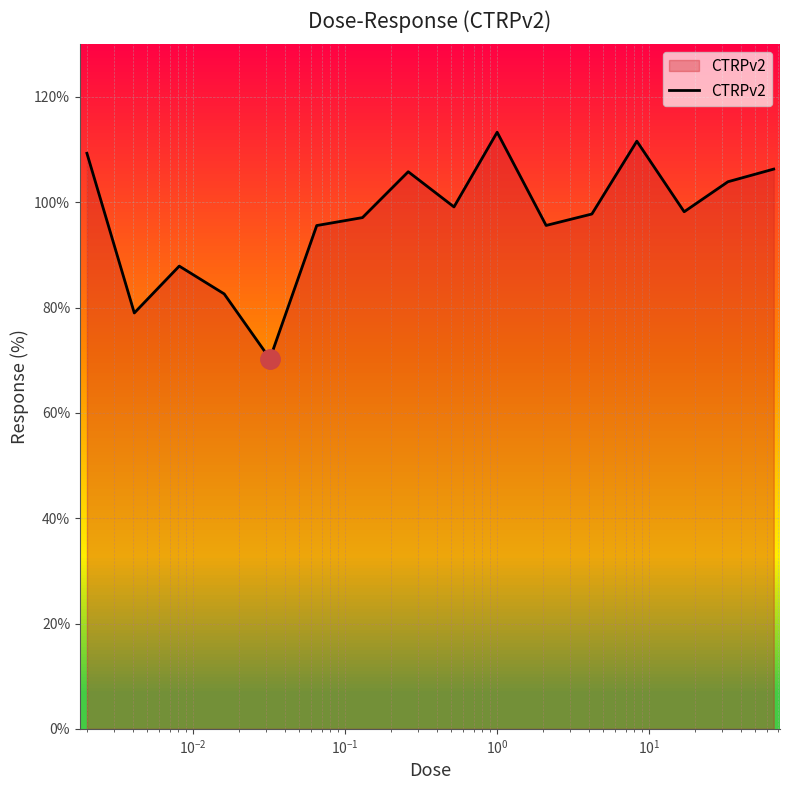

What is the difference between the maximum and minimum values?

43.0